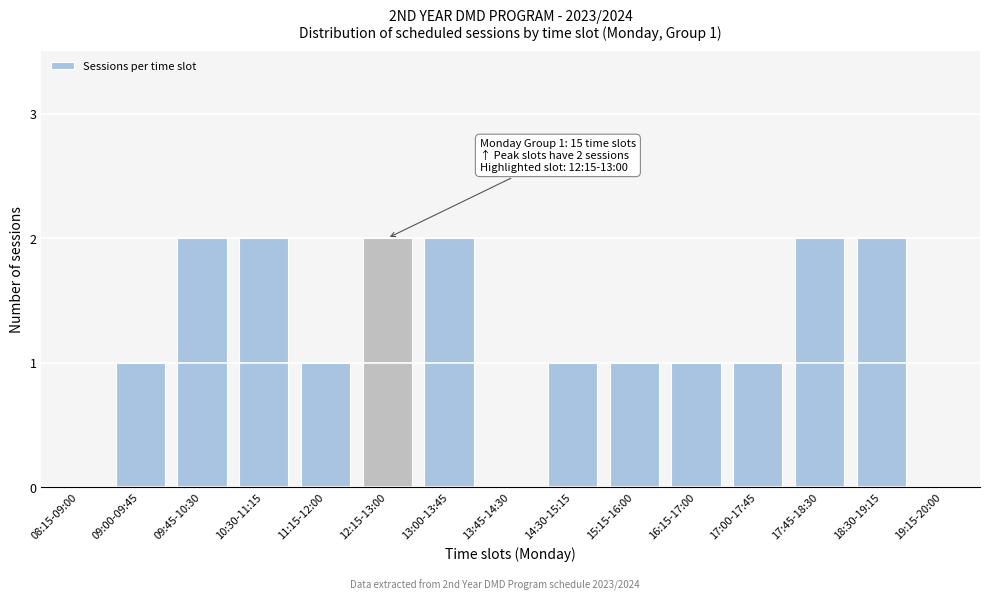

Reading right to left, transcribe all the data shown in this chart.

19:15-20:00=0	18:30-19:15=2	17:45-18:30=2	17:00-17:45=1	16:15-17:00=1	15:15-16:00=1	14:30-15:15=1	13:45-14:30=0	13:00-13:45=2	12:15-13:00=2	11:15-12:00=1	10:30-11:15=2	09:45-10:30=2	09:00-09:45=1	08:15-09:00=0